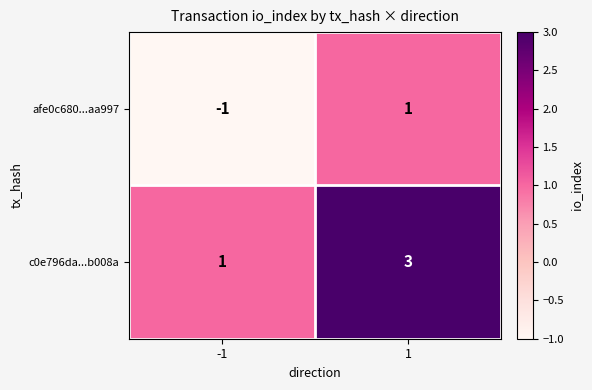

What is the sum of all c0e796da...b008a values?

4